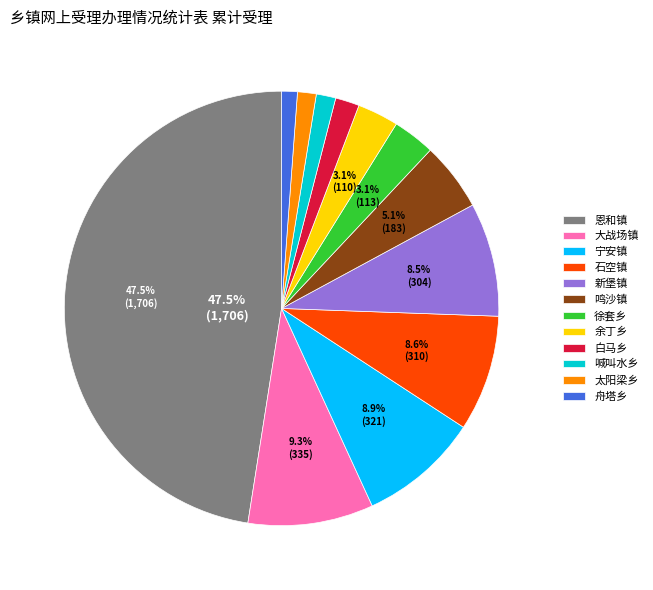

What is the ratio of the value at 新堡镇 to the value at 鸣沙镇?

1.7